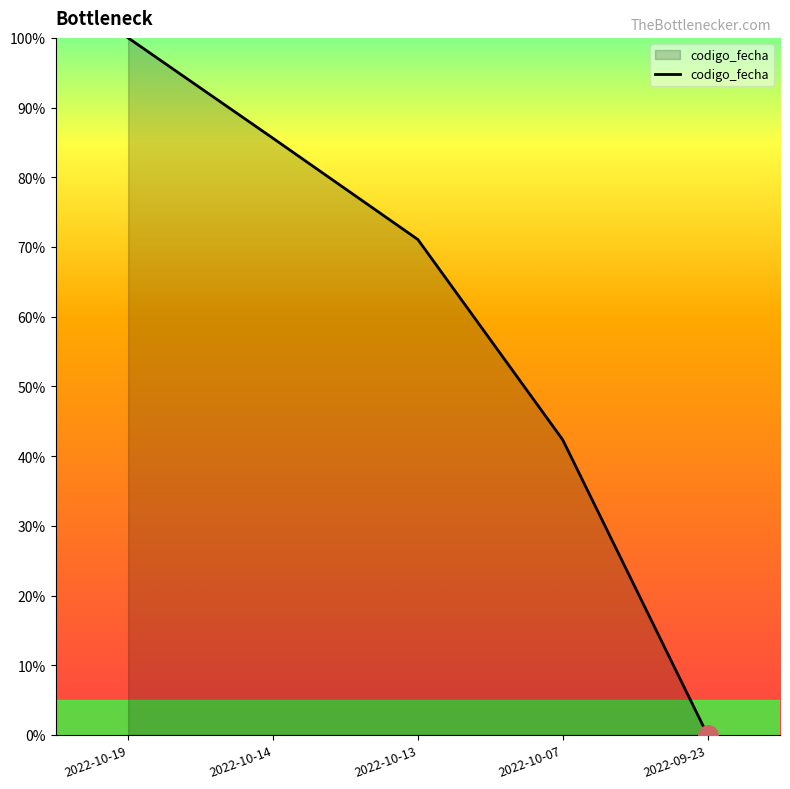

What position from the left is 2022-10-13?

3